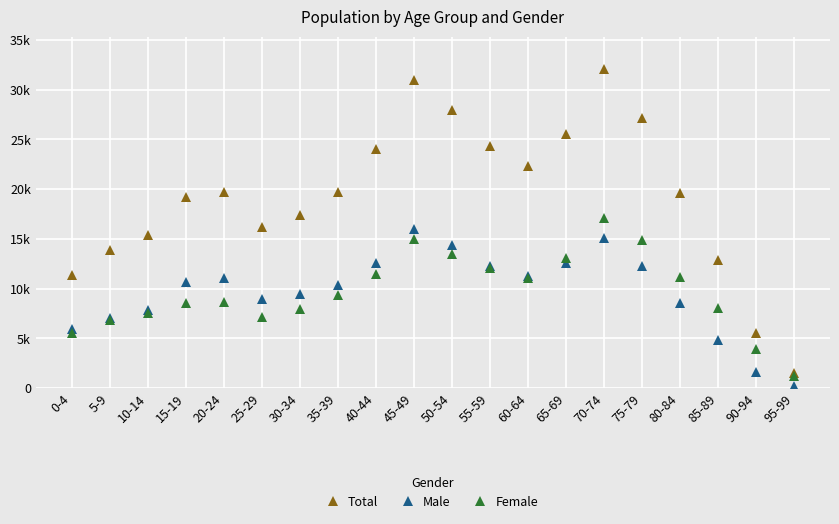

Is this an area chart (filled region under the line)?

No